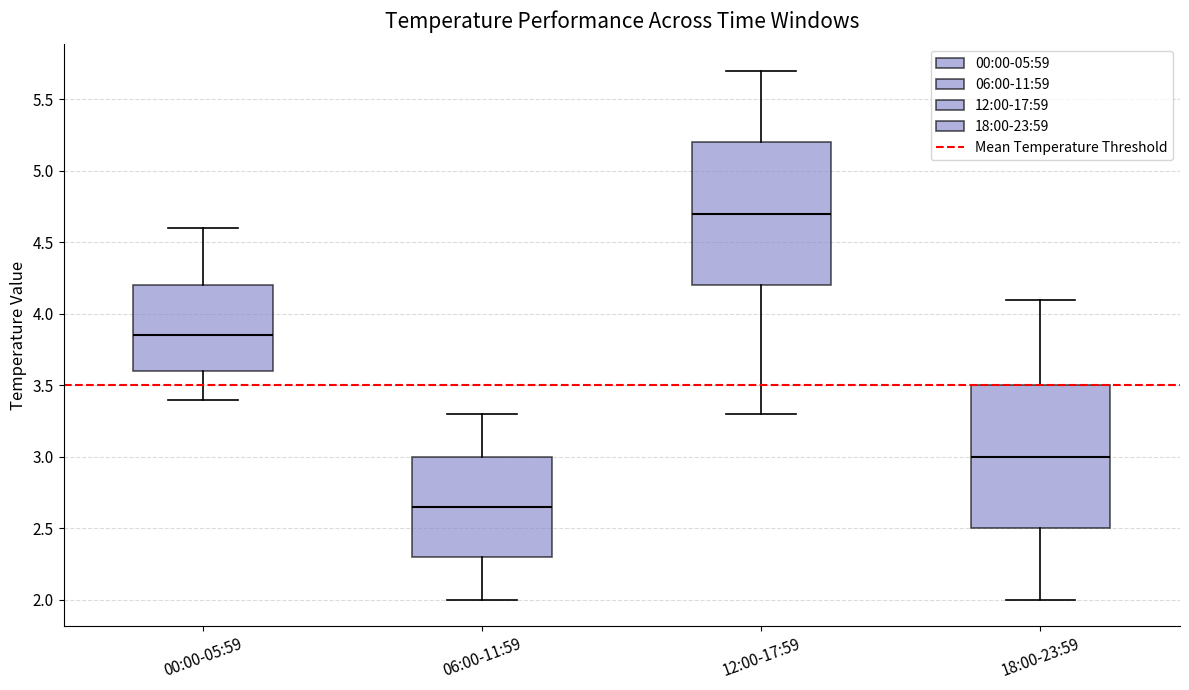

Reading left to right, transcribe this box plot: for each box, give where its median line is, the range the box spans, and where its two whiskers end, as read against the y-axis. The values are not printed on the chart, so give them approximately, as read against the axis.

00:00-05:59: median 3.85, box 3.60 to 4.20, whiskers 3.40 to 4.60
06:00-11:59: median 2.65, box 2.30 to 3.00, whiskers 2.00 to 3.30
12:00-17:59: median 4.70, box 4.20 to 5.20, whiskers 3.30 to 5.70
18:00-23:59: median 3.00, box 2.50 to 3.50, whiskers 2.00 to 4.10